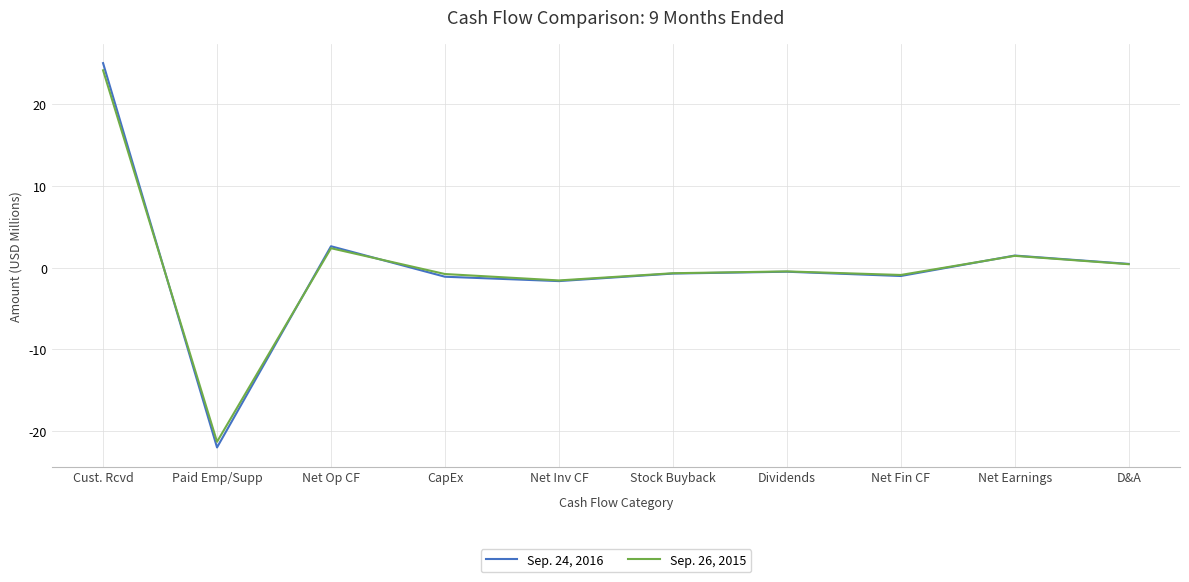

Count the number of categories in the chart.

10